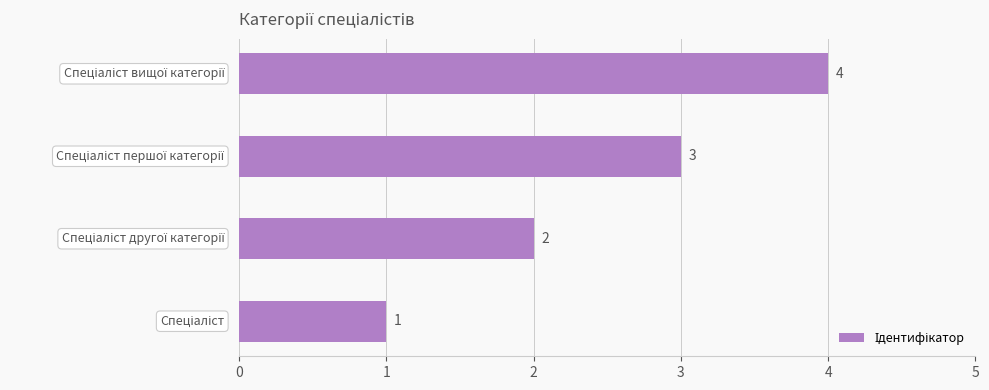

What is the sum of all values?

10